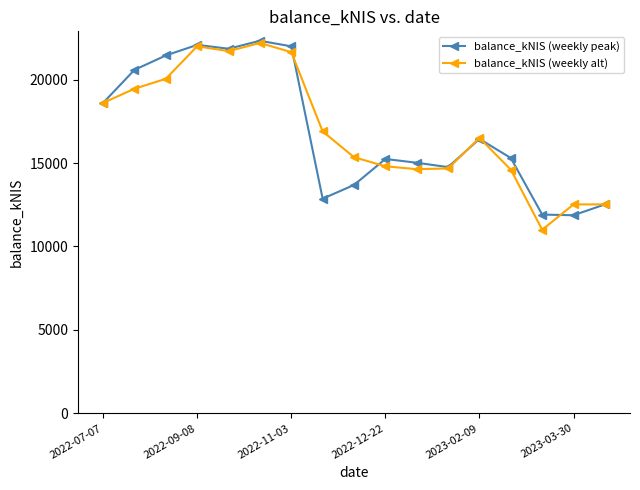

What is the difference between the second highest and second lowest values in the balance_kNIS (weekly alt) series?

9479.2